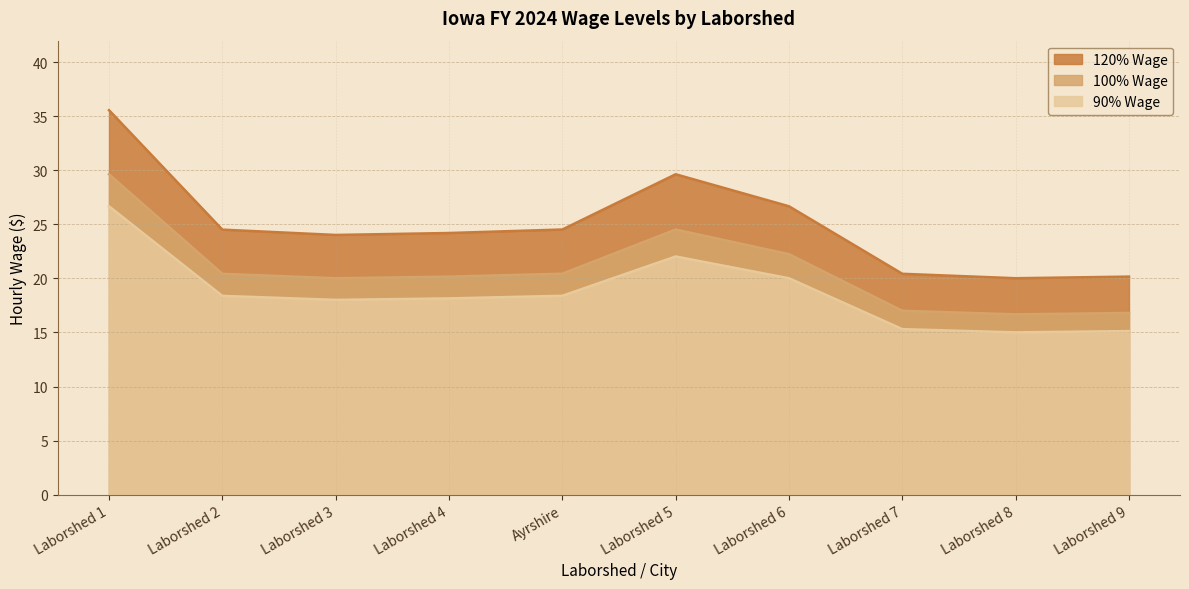

At which category is the sum across all series the highest?

Laborshed 1